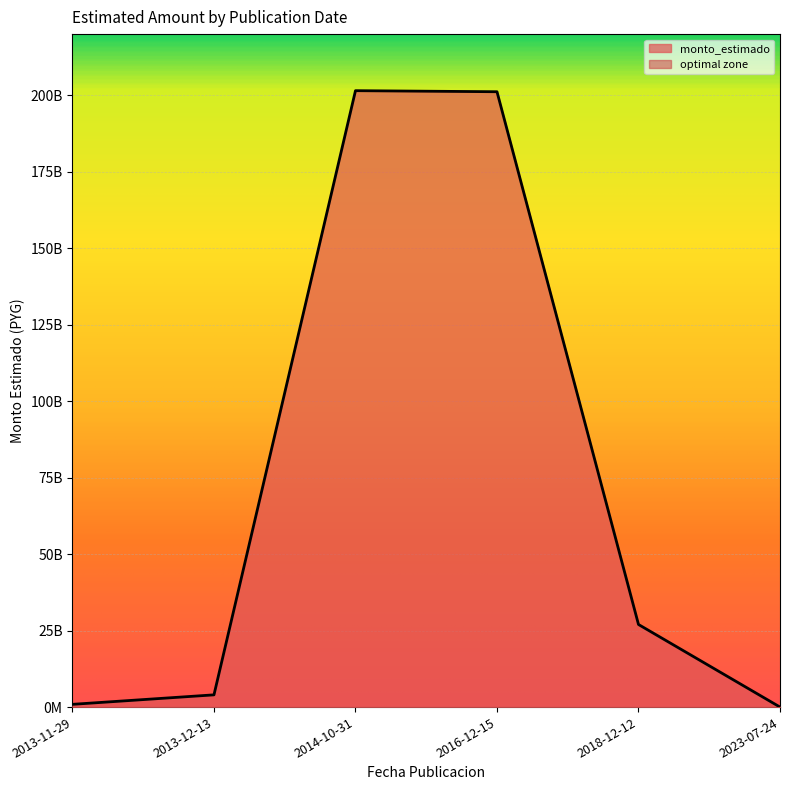

What is the label of the 2nd point from the right?

2018-12-12